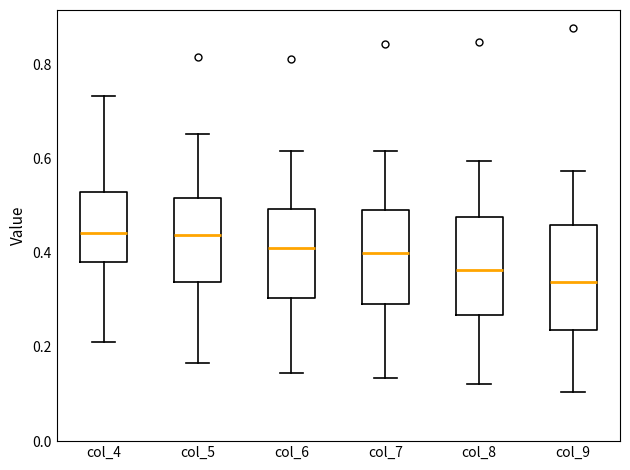

Reading left to right, transcribe this box plot: for each box, give where its median line is, the range the box spans, and where its two whiskers end, as read against the y-axis. The values are not printed on the chart, so give them approximately, as read against the axis.

col_4: median 0.44, box 0.38 to 0.54, whiskers 0.20 to 0.74
col_5: median 0.44, box 0.34 to 0.52, whiskers 0.16 to 0.66
col_6: median 0.42, box 0.30 to 0.50, whiskers 0.14 to 0.62
col_7: median 0.40, box 0.30 to 0.50, whiskers 0.14 to 0.62
col_8: median 0.36, box 0.26 to 0.48, whiskers 0.12 to 0.60
col_9: median 0.34, box 0.24 to 0.46, whiskers 0.10 to 0.58